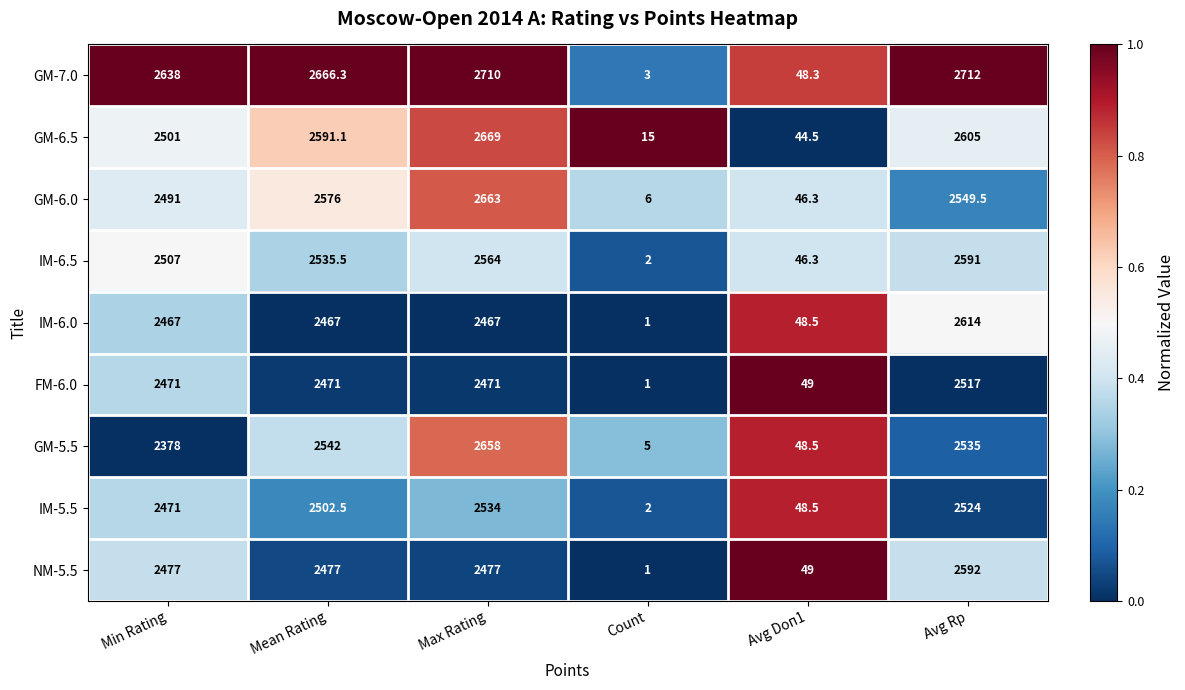

Which category has the lowest value across all series?

Count